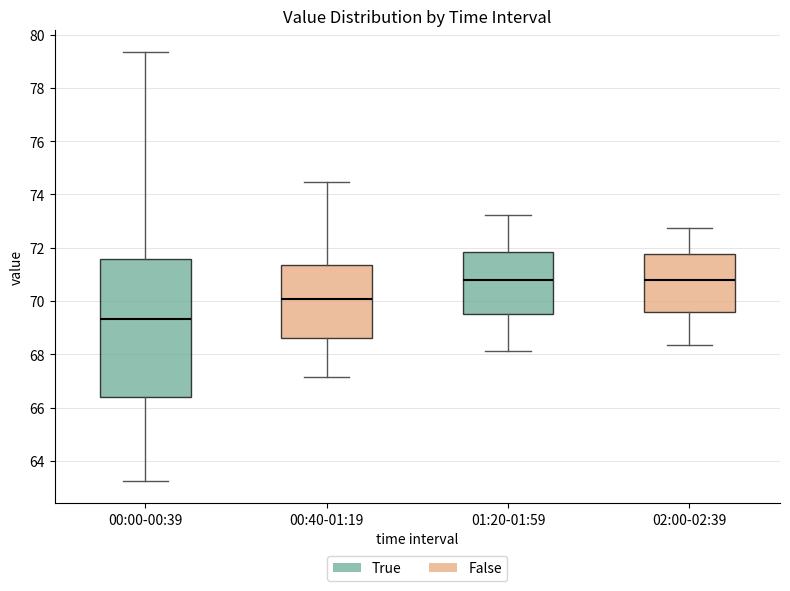

Reading left to right, read every box against the y-axis: the position of its median line, the range the box covers, and the ends of its whiskers. The values are not printed on the chart, so give them approximately, as read against the axis.

00:00-00:39: median 69.4, box 66.4 to 71.6, whiskers 63.2 to 79.4
00:40-01:19: median 70.0, box 68.6 to 71.4, whiskers 67.2 to 74.4
01:20-01:59: median 70.8, box 69.6 to 71.8, whiskers 68.2 to 73.2
02:00-02:39: median 70.8, box 69.6 to 71.8, whiskers 68.4 to 72.8